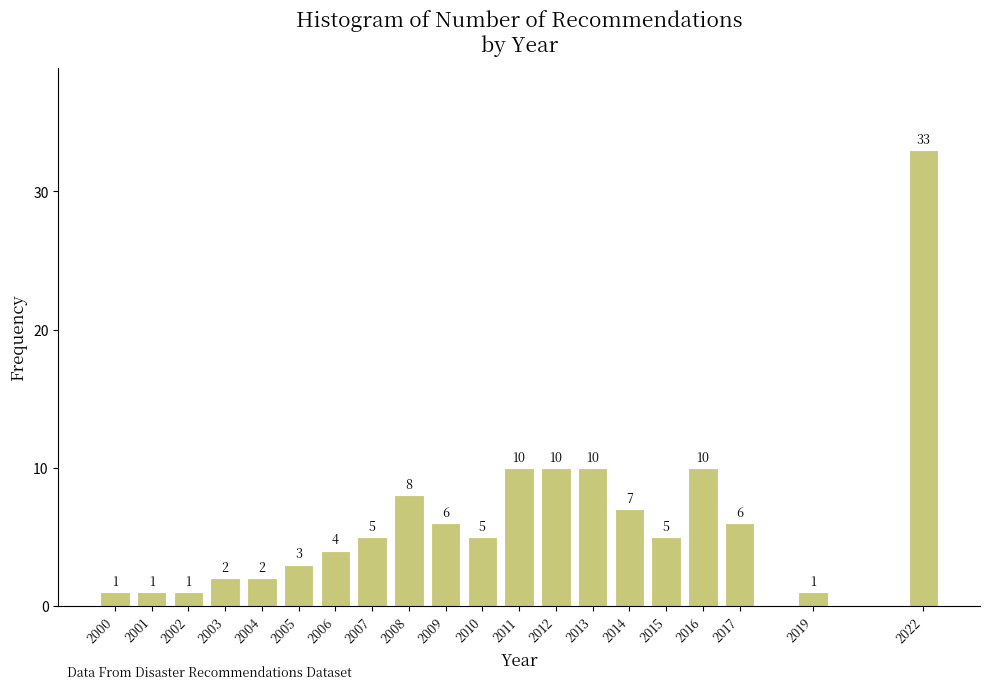

Reading right to left, what are all the values shown in this chart?

33	1	6	10	5	7	10	10	10	5	6	8	5	4	3	2	2	1	1	1